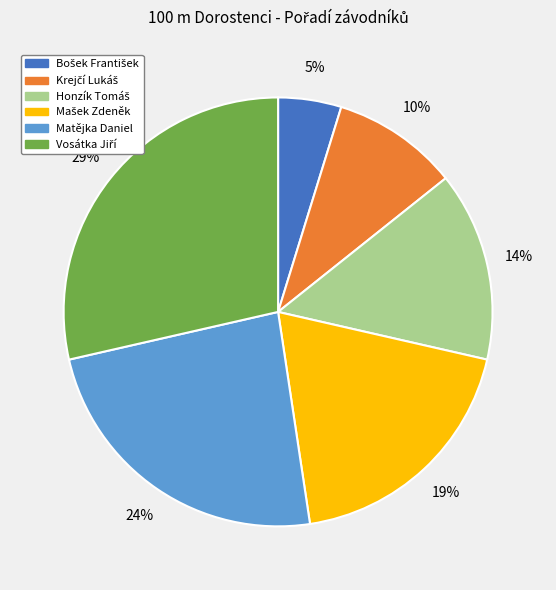

The Matějka Daniel slice represents 13% of the pie. True or false?

False